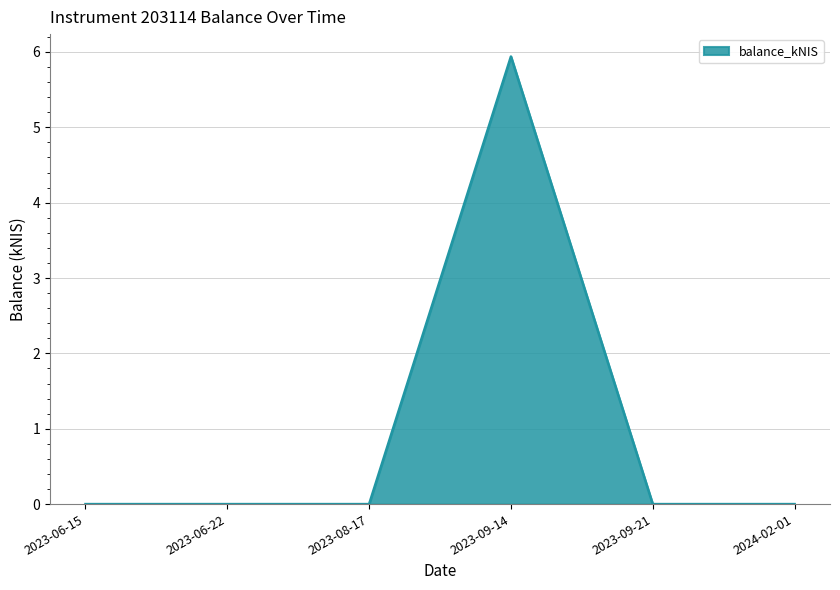

True or false: the data has more than 0 interior local peaks.

True